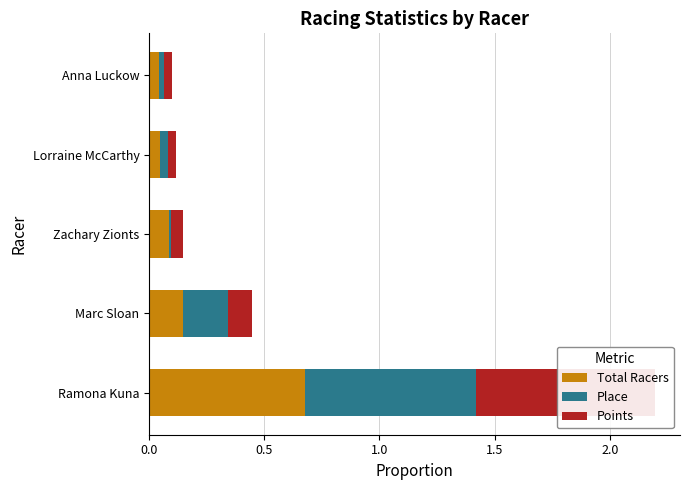

The Place series shows 0.0 at Anna Luckow. True or false?

False